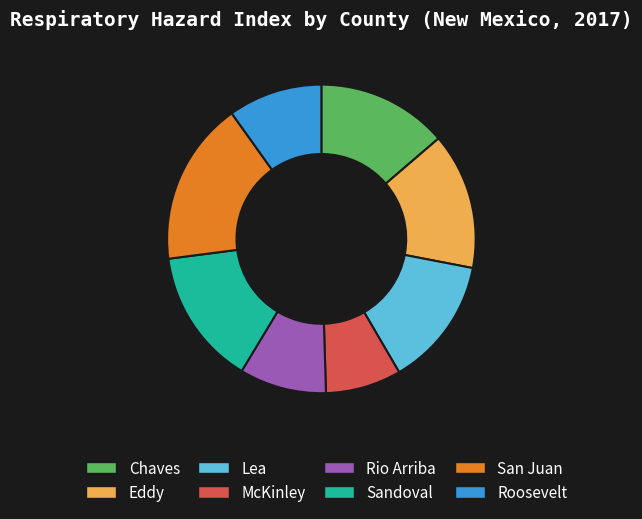

How many slices are in this pie chart?

8